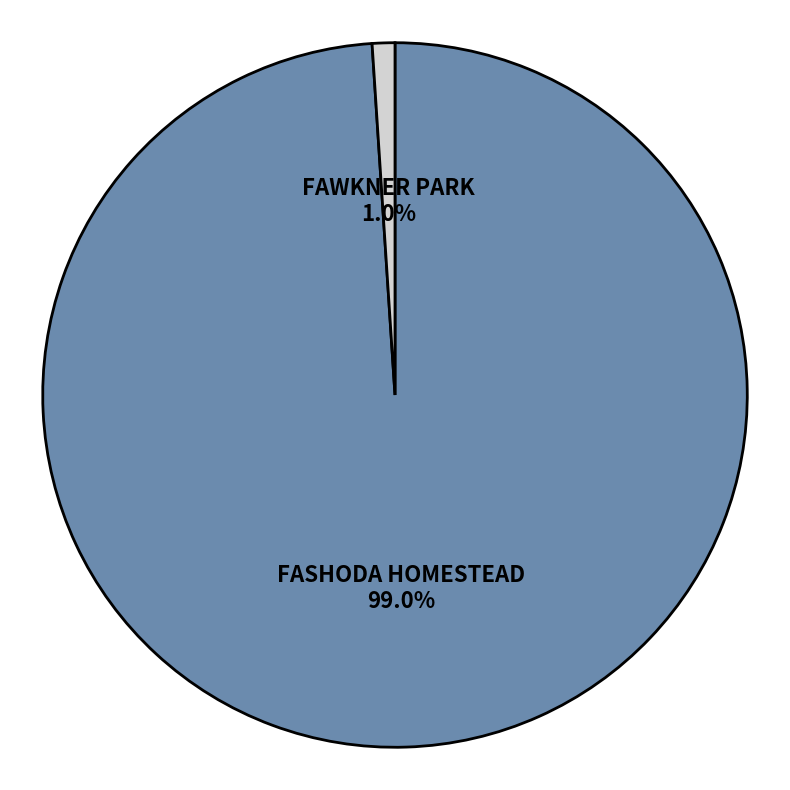

To the nearest percent, what is the average slice percentage?

50%